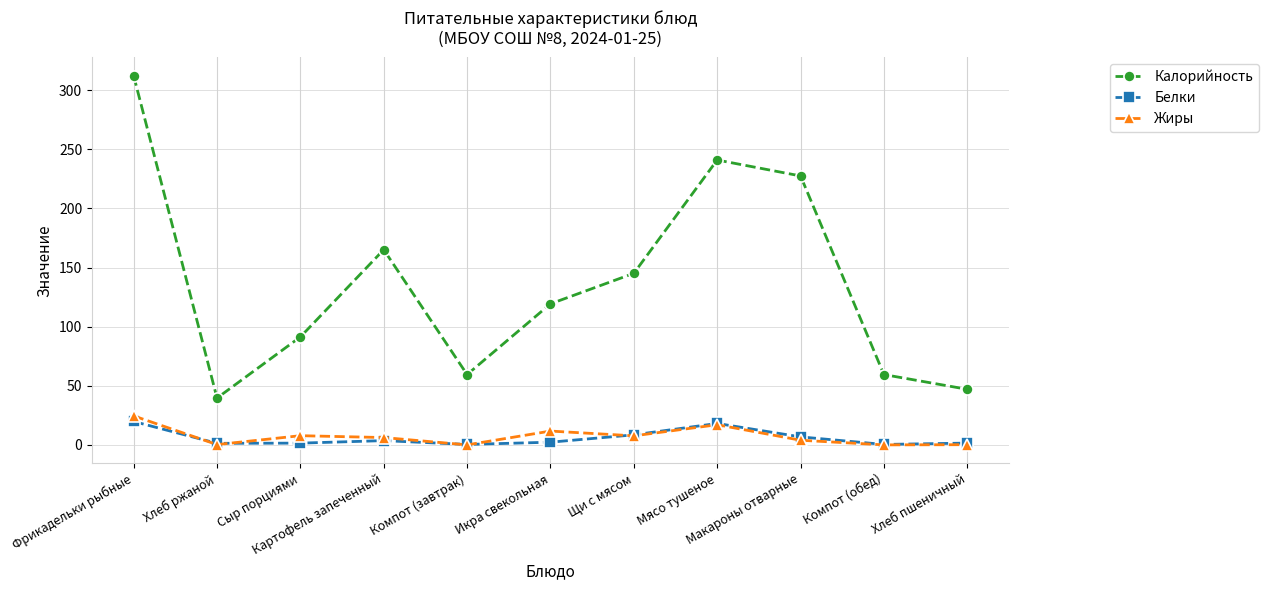

Is it true that Калорийность equals 241.0 at Мясо тушеное?

True